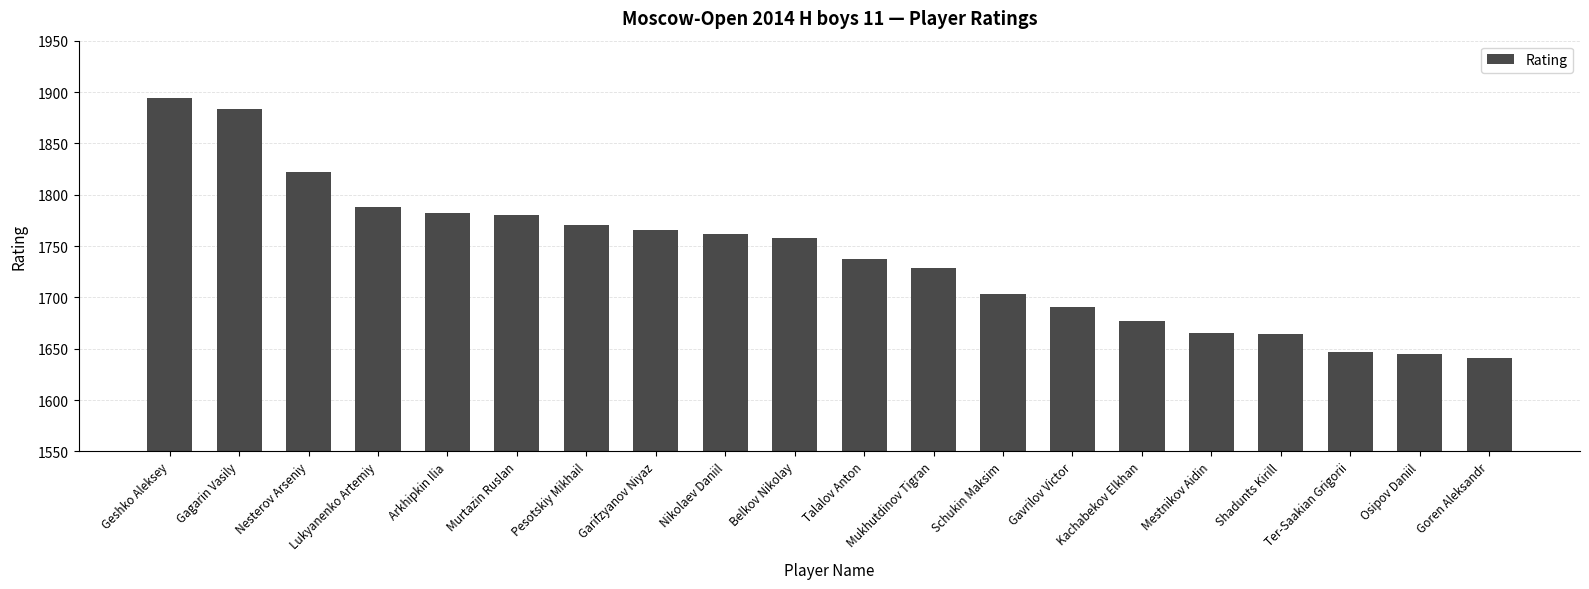

What is the difference between the maximum and minimum values?

253